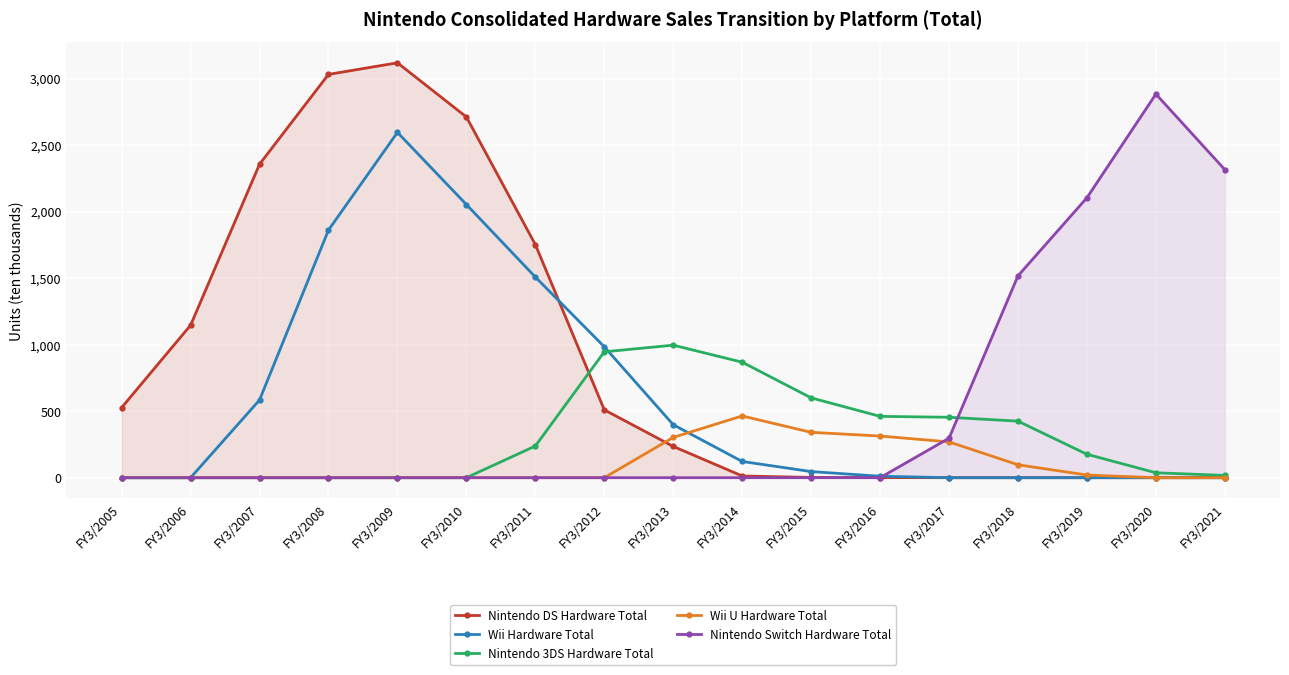

How many lines are shown in the chart?

5